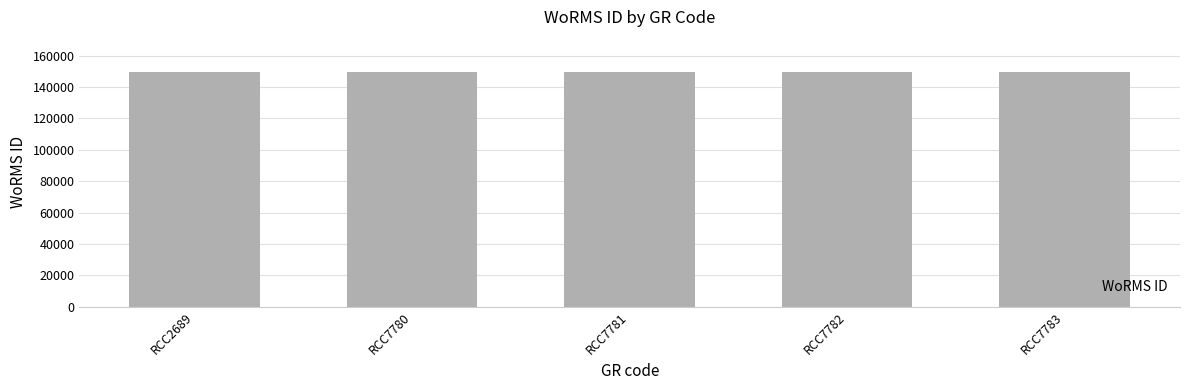

What is the maximum value shown in the chart?

149538